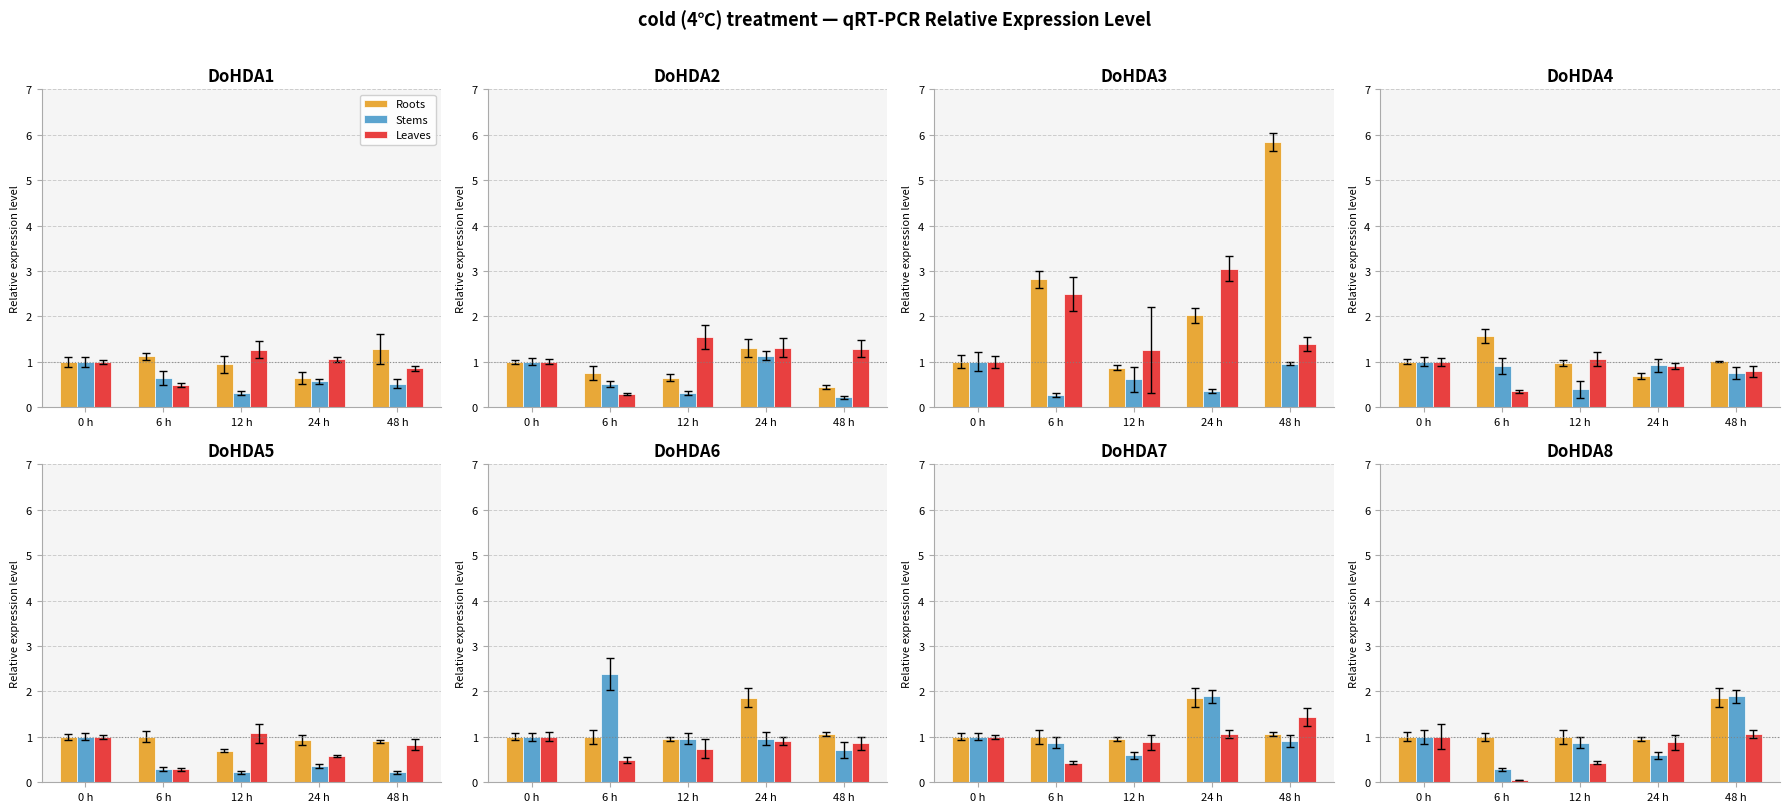

At how many categories does at least one series exceed 1?

1